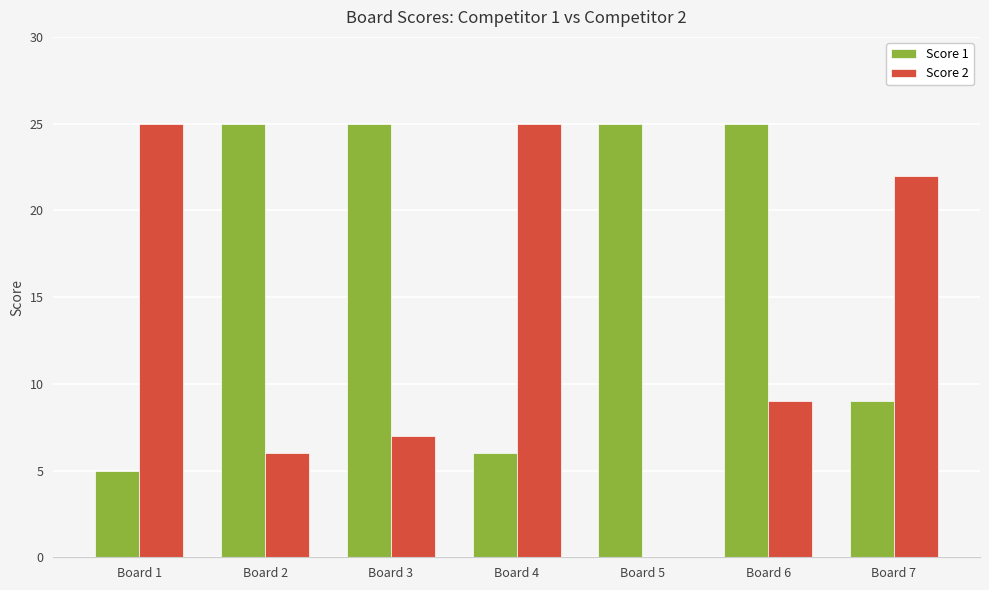

What is the total value across all series at Board 1?

30